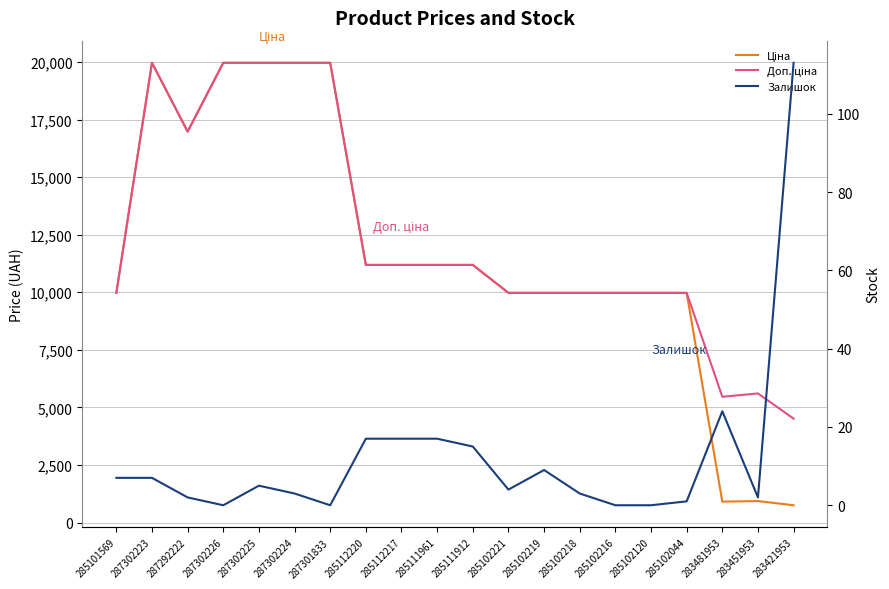

What are all the series names shown in the legend?

Ціна, Доп. ціна, Залишок